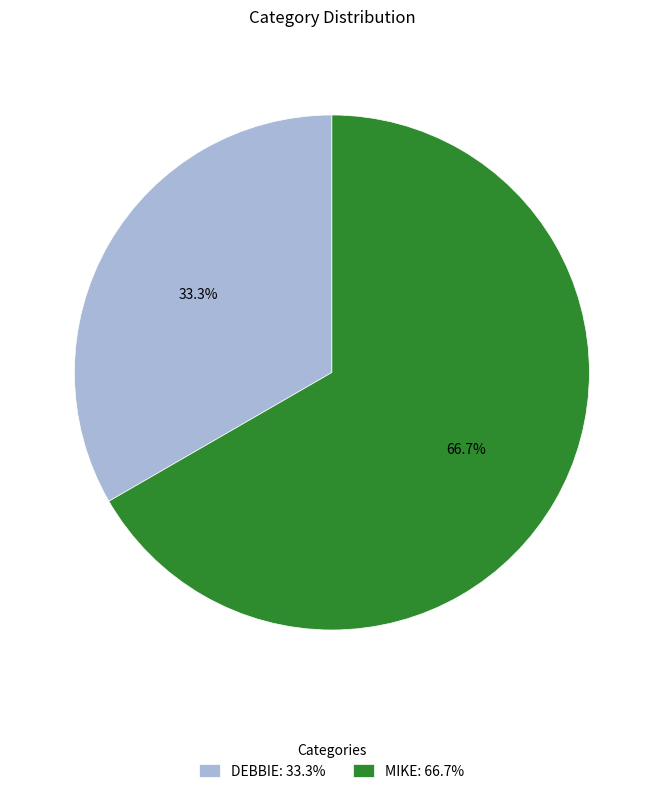

Approximately how many times larger is the value at DEBBIE: 33.3% compared to MIKE: 66.7%?

0.5